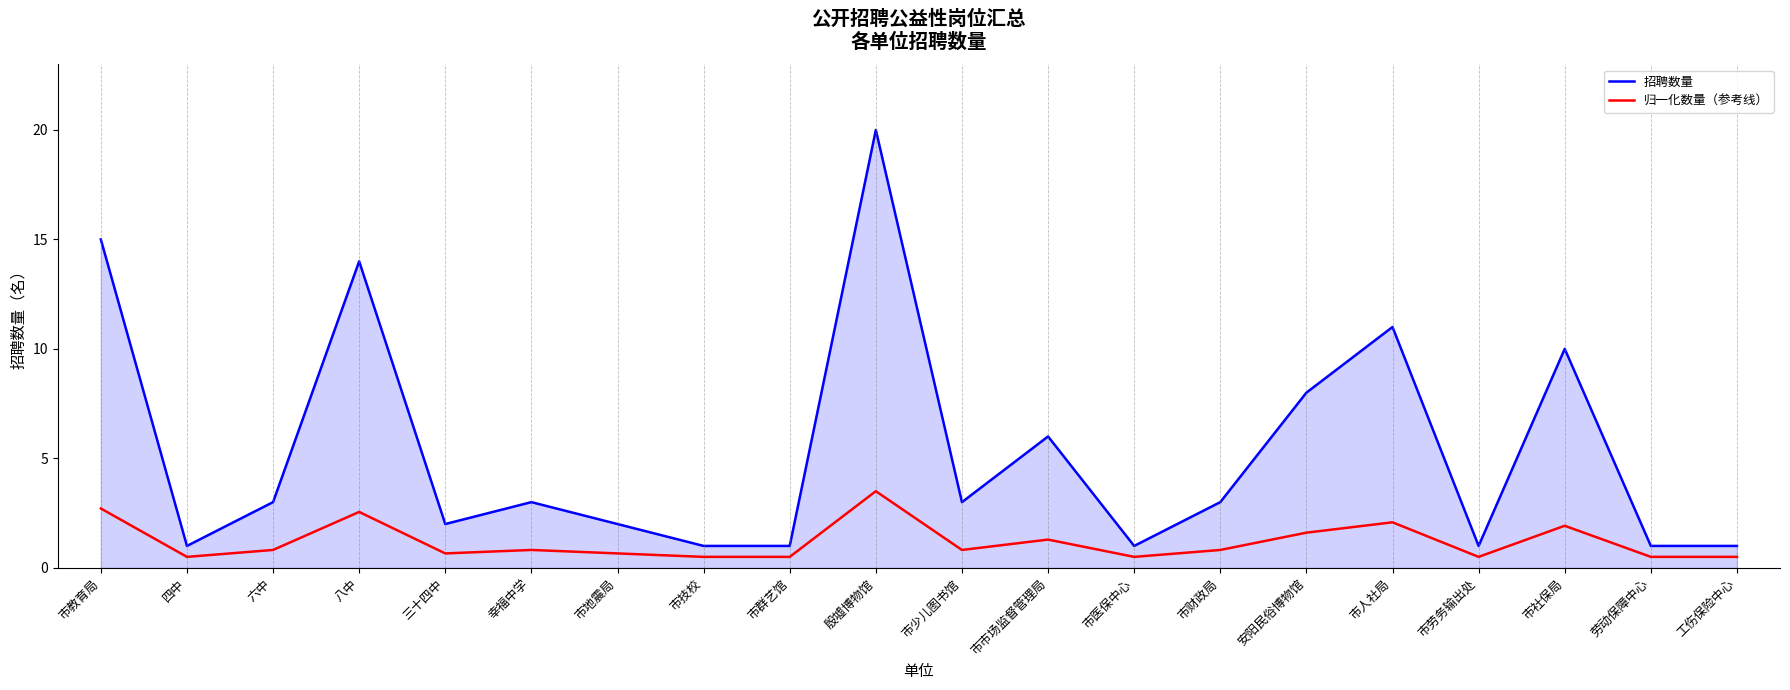

What is the difference between the highest and lowest values at 市劳务输出处?

0.5